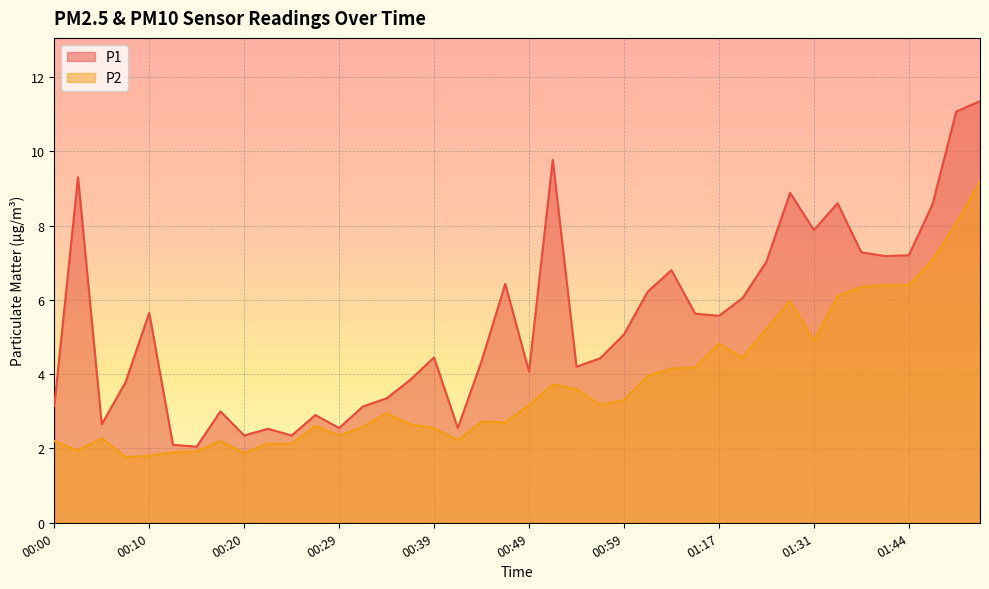

What is the maximum value shown in the chart?

11.3